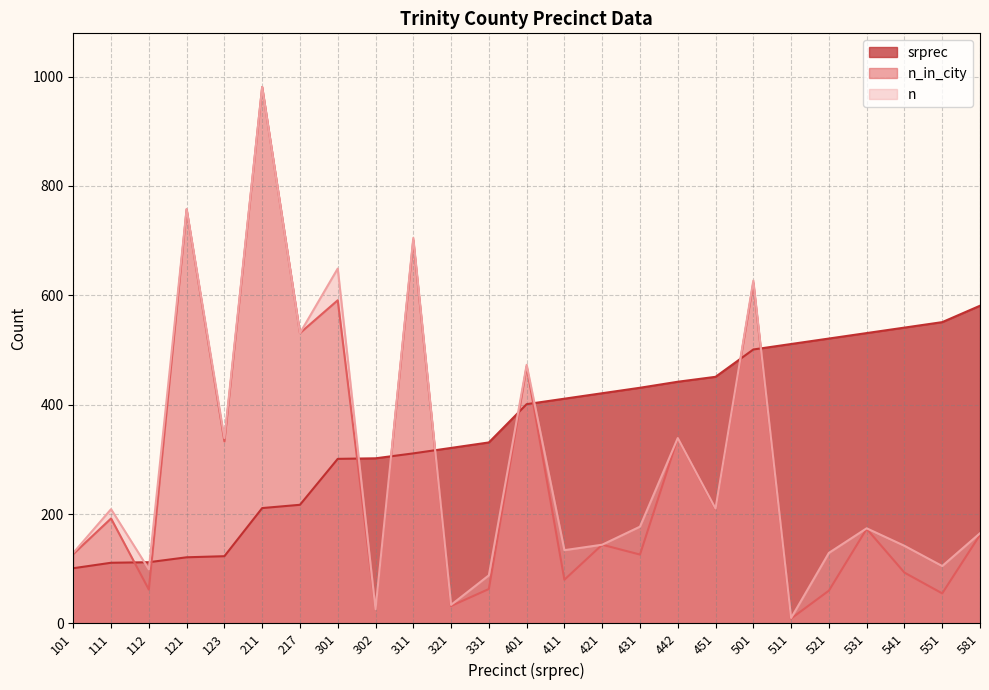

Which series changed the most between 111 and 217?

n_in_city